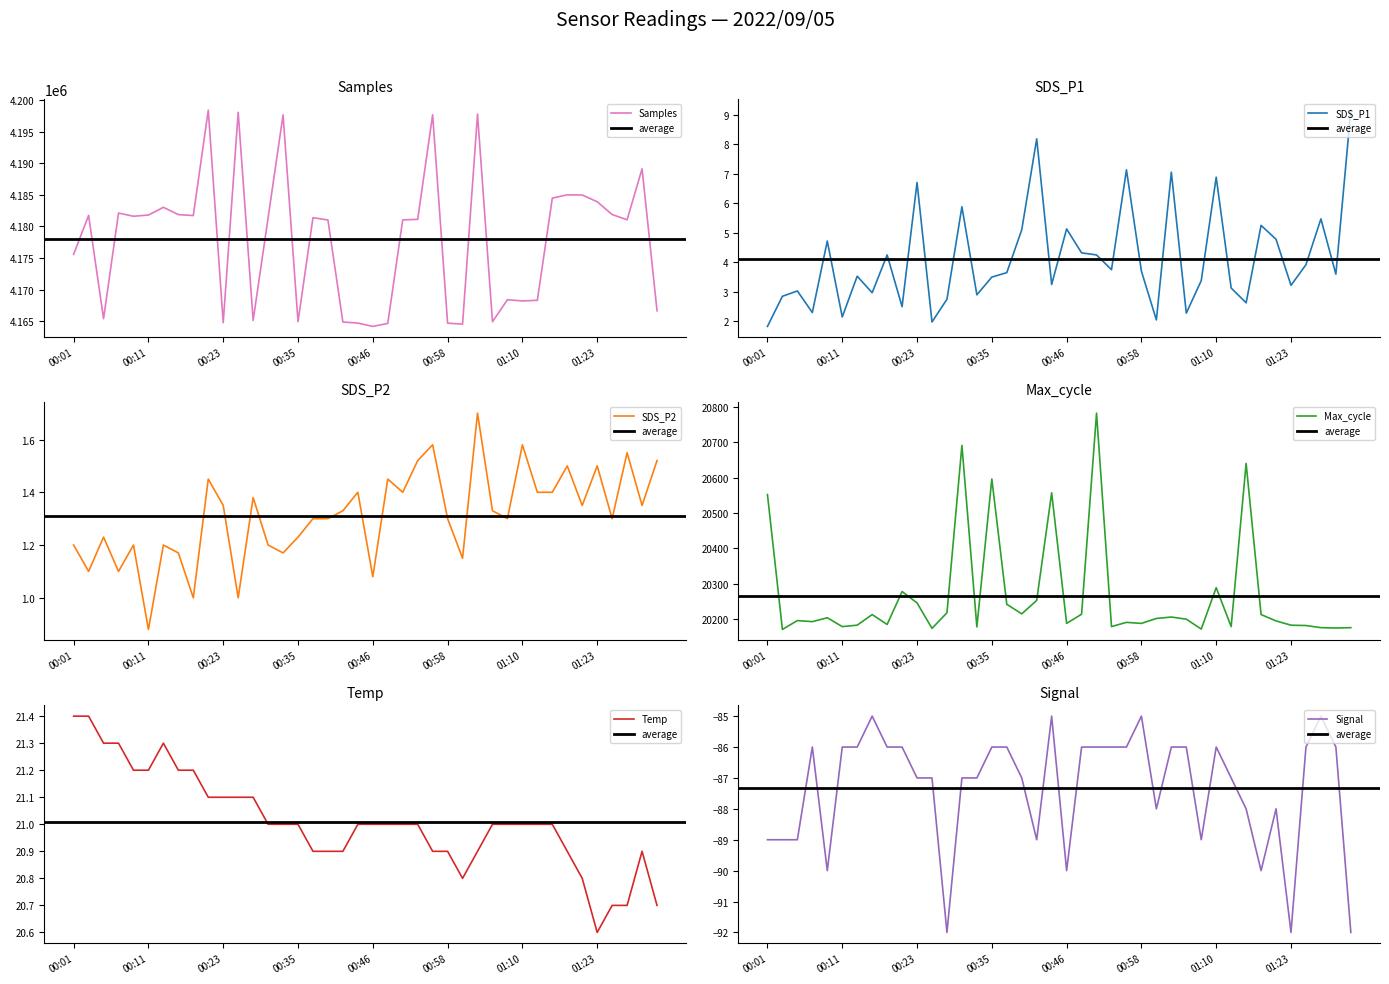

Where is Samples nearest to the value 4181289?

13